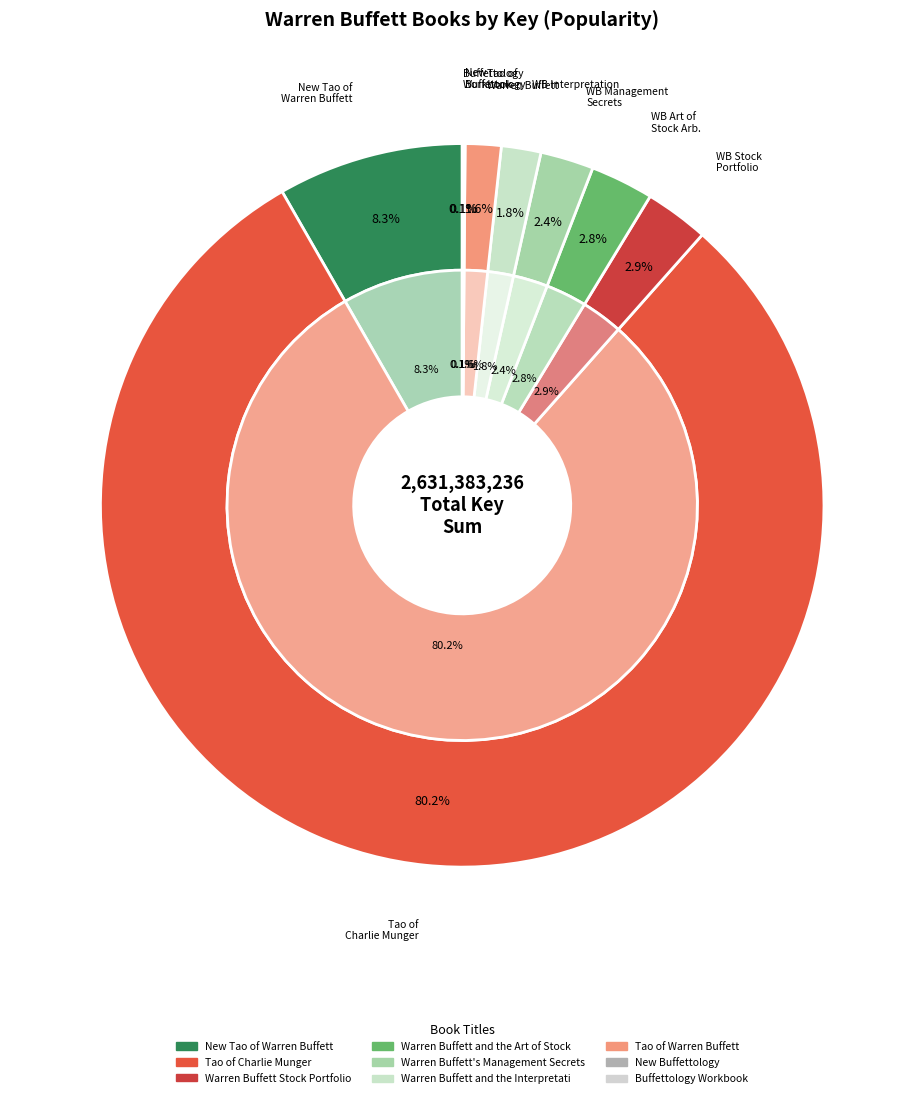

What percentage is NOT represented by New Buffettology?

99.9%